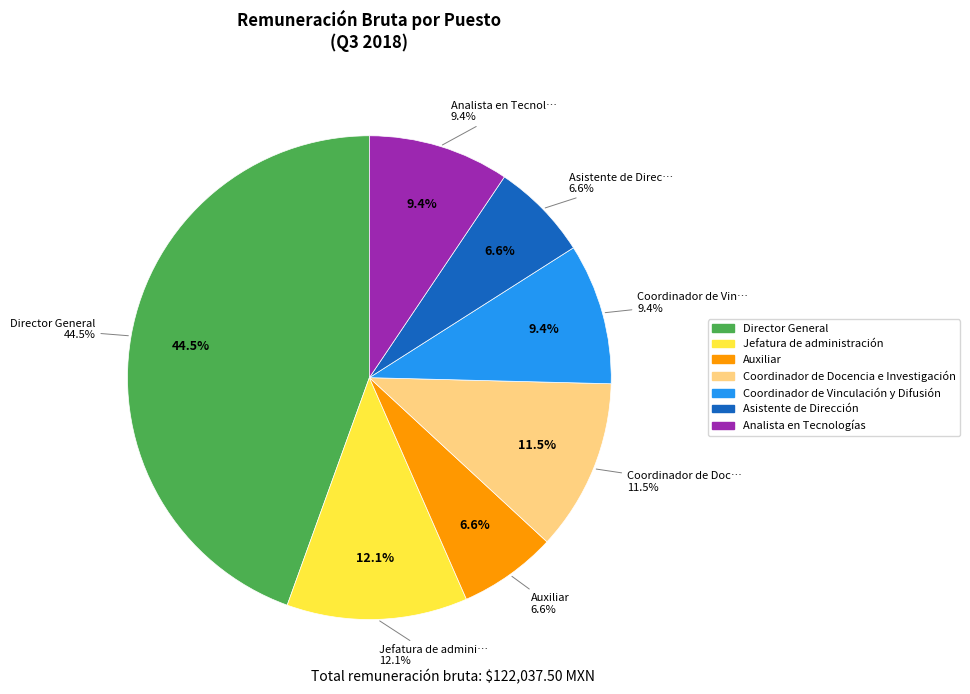

Rank the categories by value from highest to lowest.

Director General, Jefatura de administración, Coordinador de Docencia e Investigación, Coordinador de Vinculación y Difusión, Analista en Tecnologías, Auxiliar, Asistente de Dirección